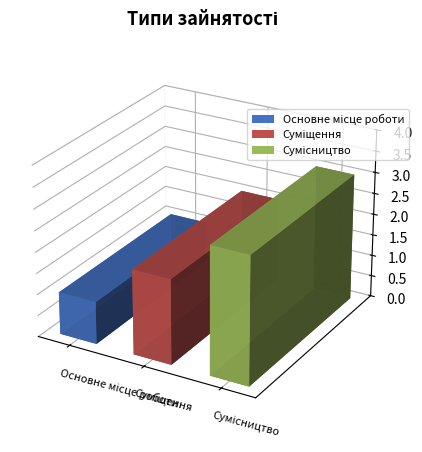

Does the chart contain any negative values?

No